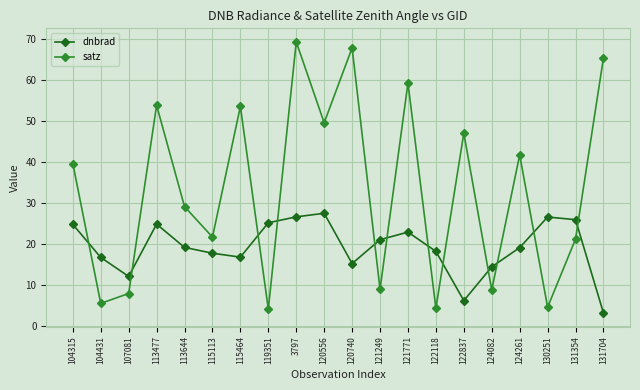

In satz, how many points are higher than both neighbors (excluding endpoints)?

7